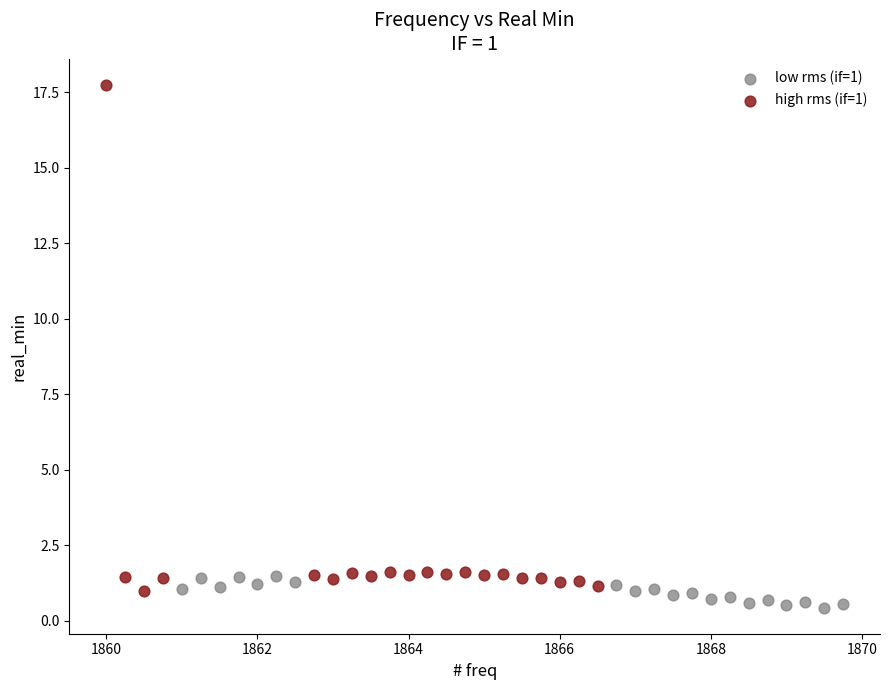

Which series has the largest Y range (max minus min)?

high rms (if=1)